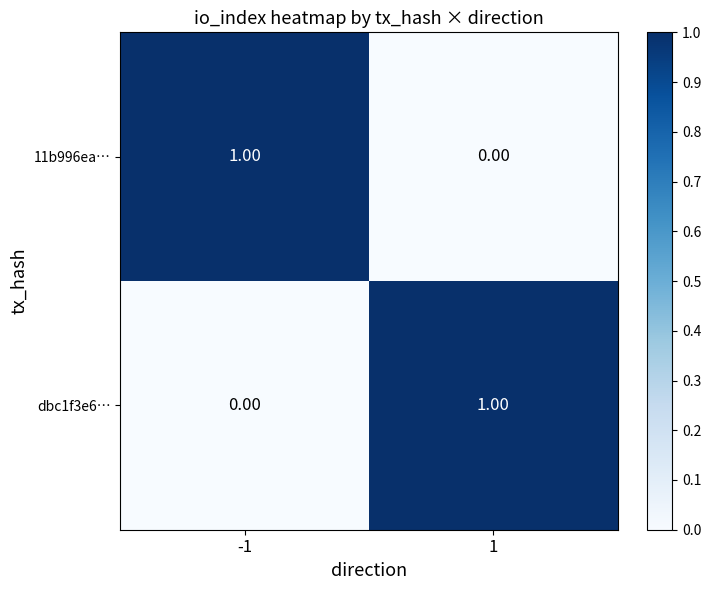

Rank the series at 1 from lowest to highest value.

11b996ea…, dbc1f3e6…